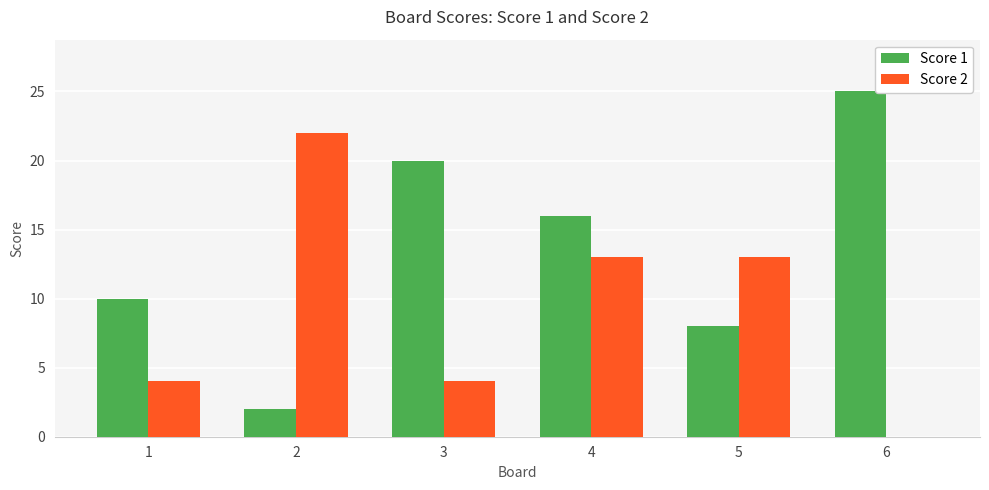

Reading left to right, transcribe all the data shown in this chart.

Score 1: 1=10	2=2	3=20	4=16	5=8	6=25
Score 2: 1=4	2=22	3=4	4=13	5=13	6=0